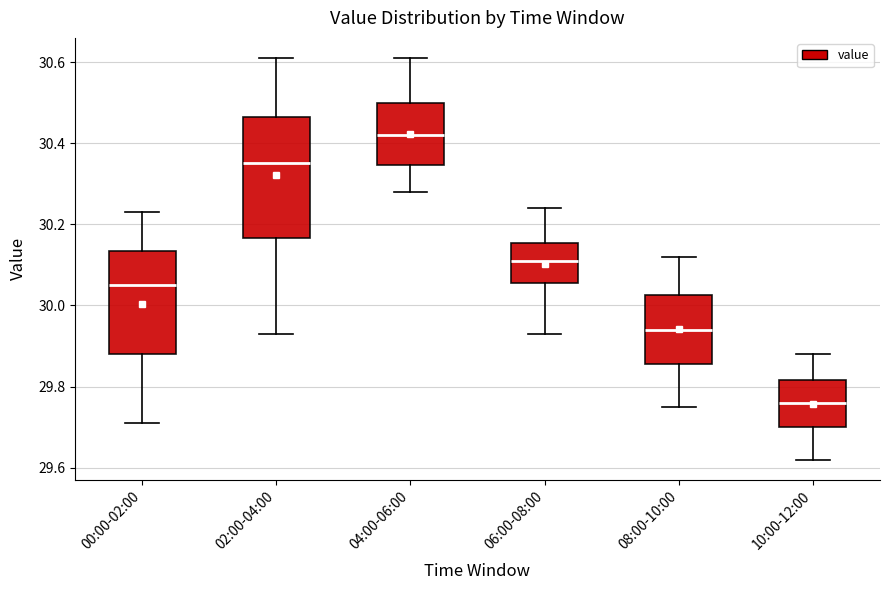

Which box is the tallest, from its lower edge to its upper edge?

02:00-04:00